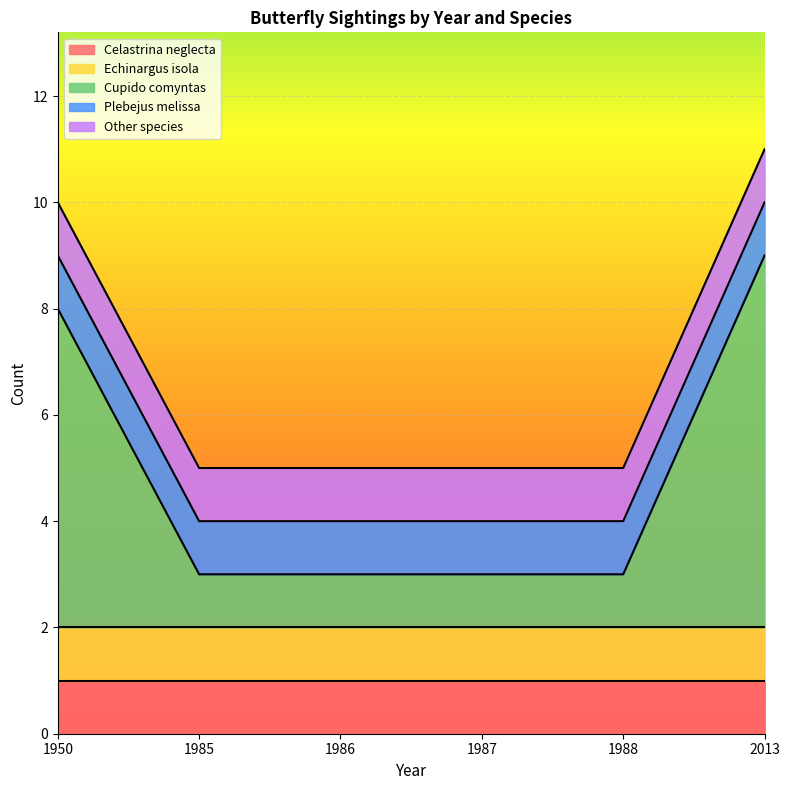

At which category is the sum across all series the highest?

2013